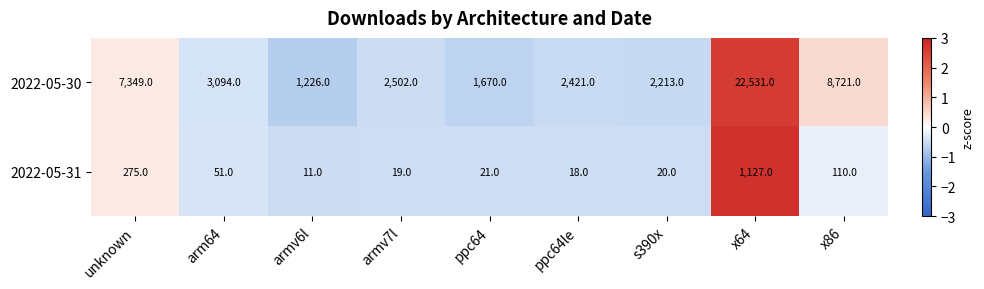

What is the total value across all series at unknown?

7624